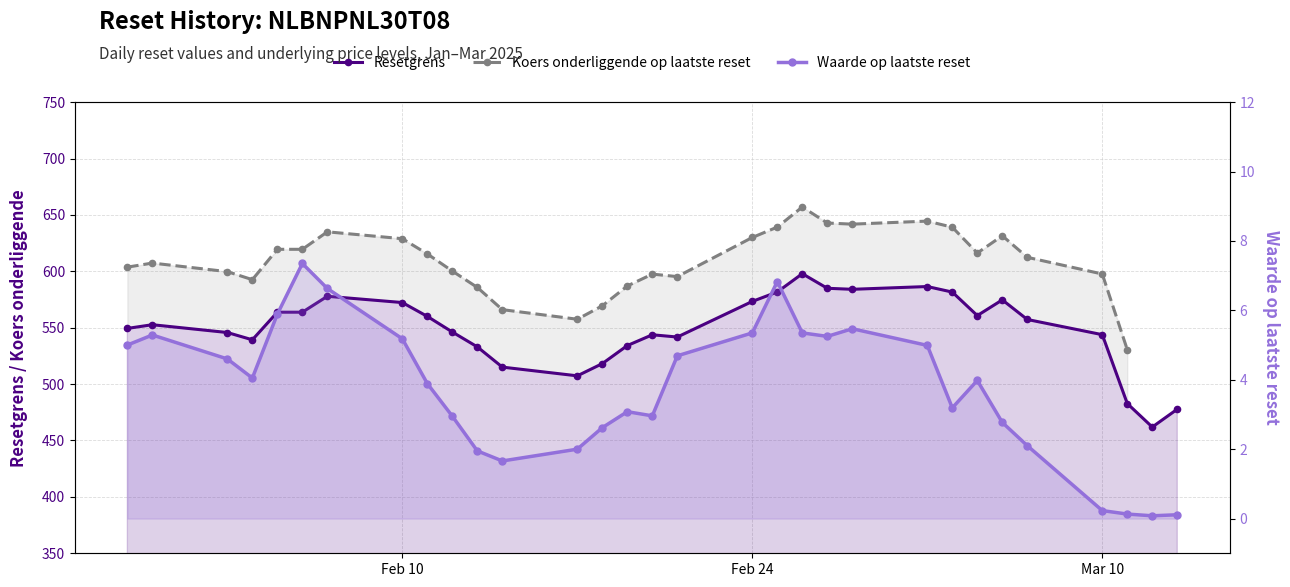

List the series in order of their peak value, lowest first.

Waarde op laatste reset, Resetgrens, Koers onderliggende op laatste reset